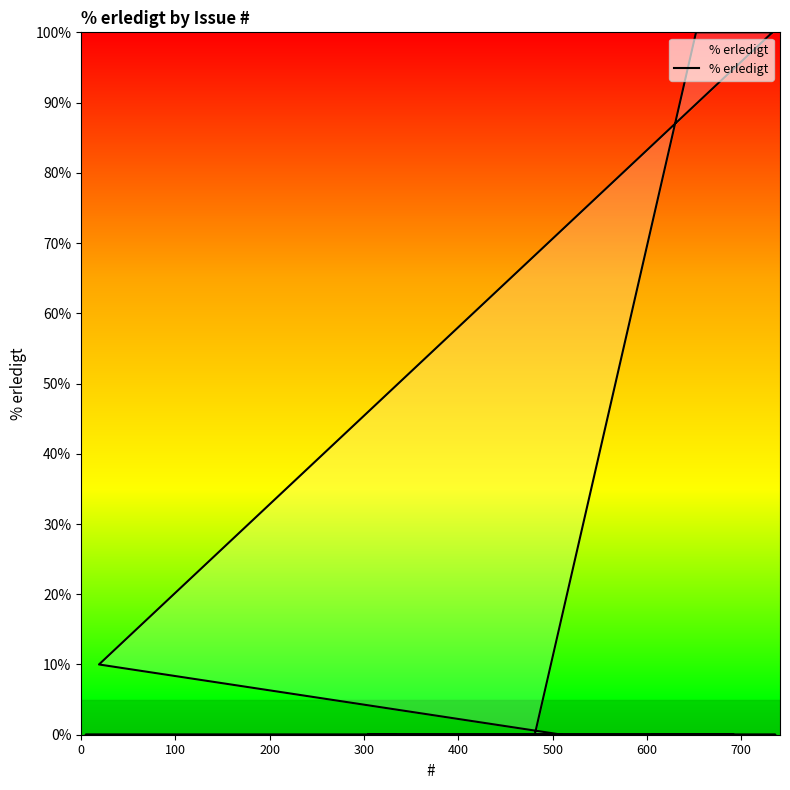

What is the sum of all values?

1410